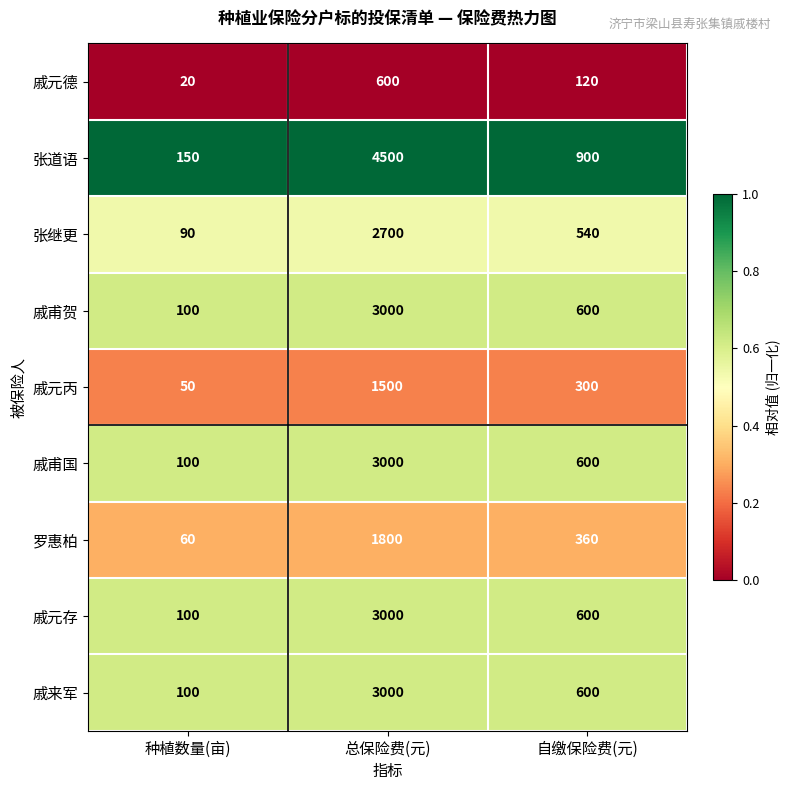

Which series has the largest range (max minus min)?

张道语